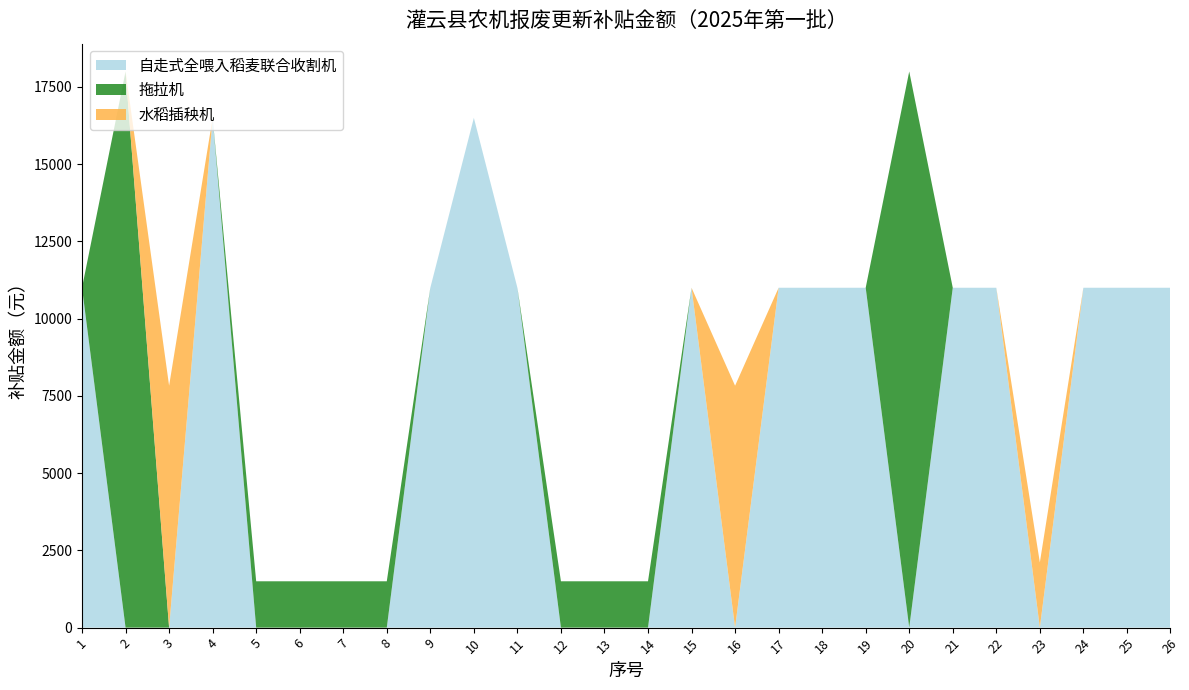

Reading left to right, transcribe all the data shown in this chart.

自走式全喂入稻麦联合收割机: 1=11000	2=0	3=0	4=16500	5=0	6=0	7=0	8=0	9=11000	10=16500	11=11000	12=0	13=0	14=0	15=11000	16=0	17=11000	18=11000	19=11000	20=0	21=11000	22=11000	23=0	24=11000	25=11000	26=11000
拖拉机: 1=0	2=18000	3=0	4=0	5=1500	6=1500	7=1500	8=1500	9=0	10=0	11=0	12=1500	13=1500	14=1500	15=0	16=0	17=0	18=0	19=0	20=18000	21=0	22=0	23=0	24=0	25=0	26=0
水稻插秧机: 1=0	2=0	3=7830	4=0	5=0	6=0	7=0	8=0	9=0	10=0	11=0	12=0	13=0	14=0	15=0	16=7830	17=0	18=0	19=0	20=0	21=0	22=0	23=2110	24=0	25=0	26=0